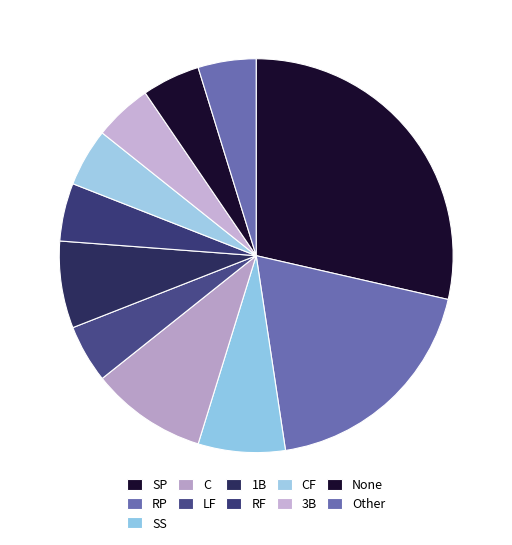

How many segments does this pie chart have?

11